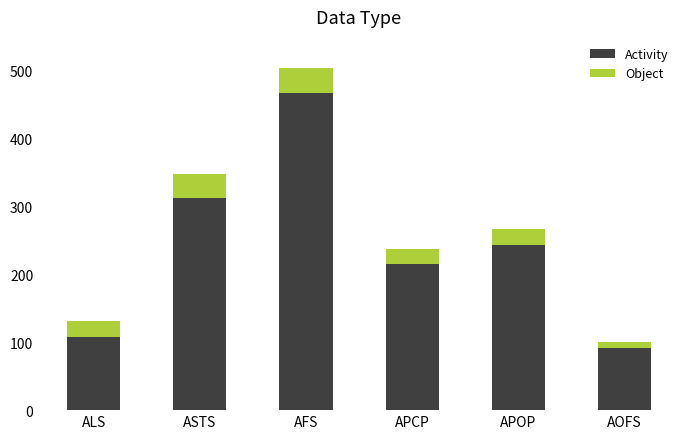

At which category is the sum across all series the highest?

AFS